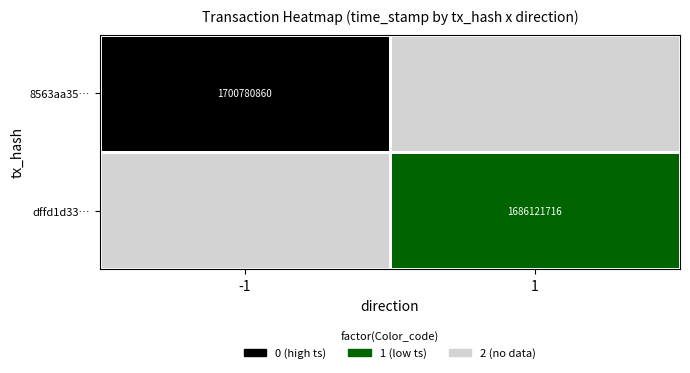

True or false: dffd1d33… has a value of 995401093 at 1.

False